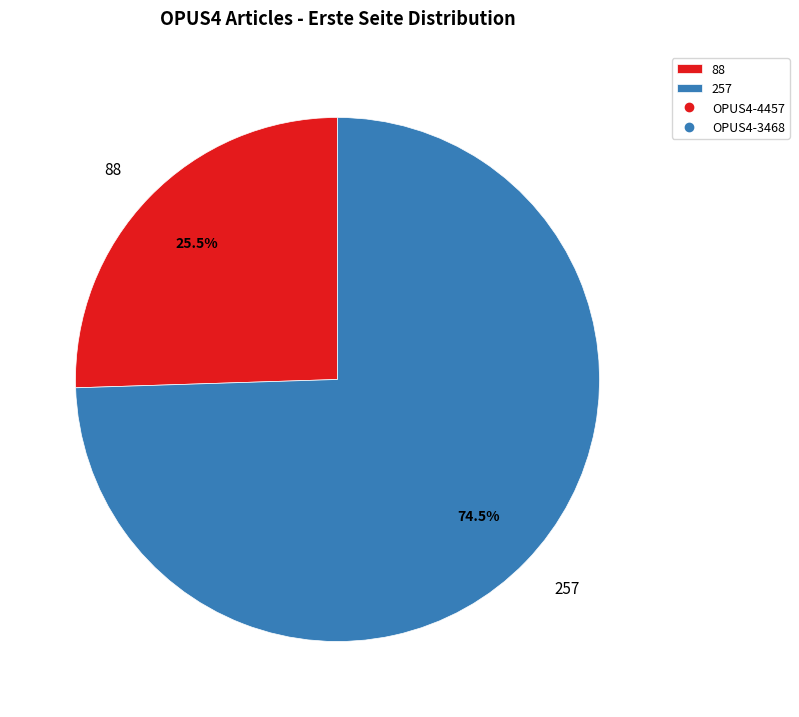

To the nearest percent, what is the difference between the largest and smallest slice percentages?

49%